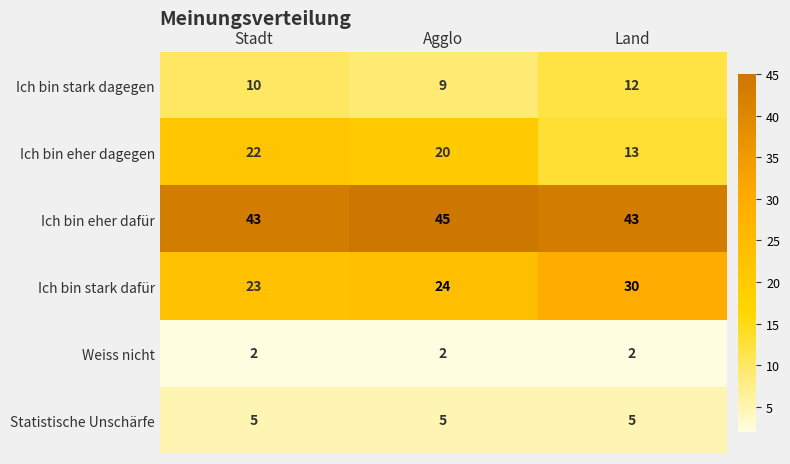

At Land, list the series in order from largest to smallest.

Ich bin eher dafür, Ich bin stark dafür, Ich bin eher dagegen, Ich bin stark dagegen, Statistische Unschärfe, Weiss nicht